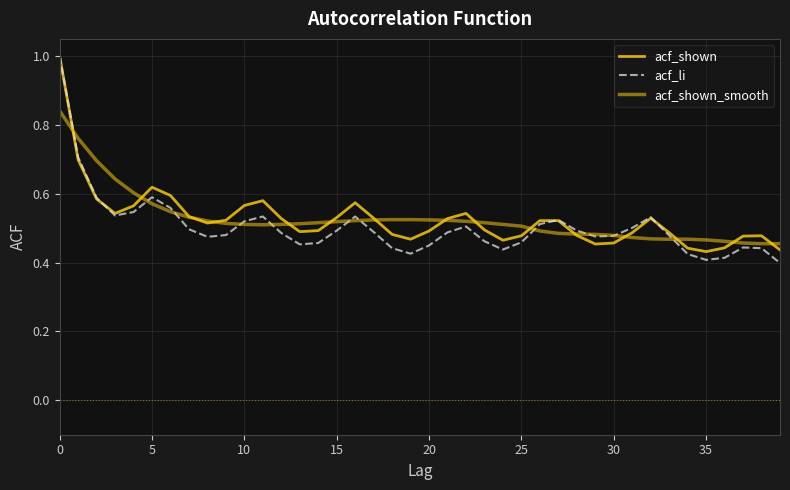

True or false: acf_li and acf_shown_smooth cross at least once.

True